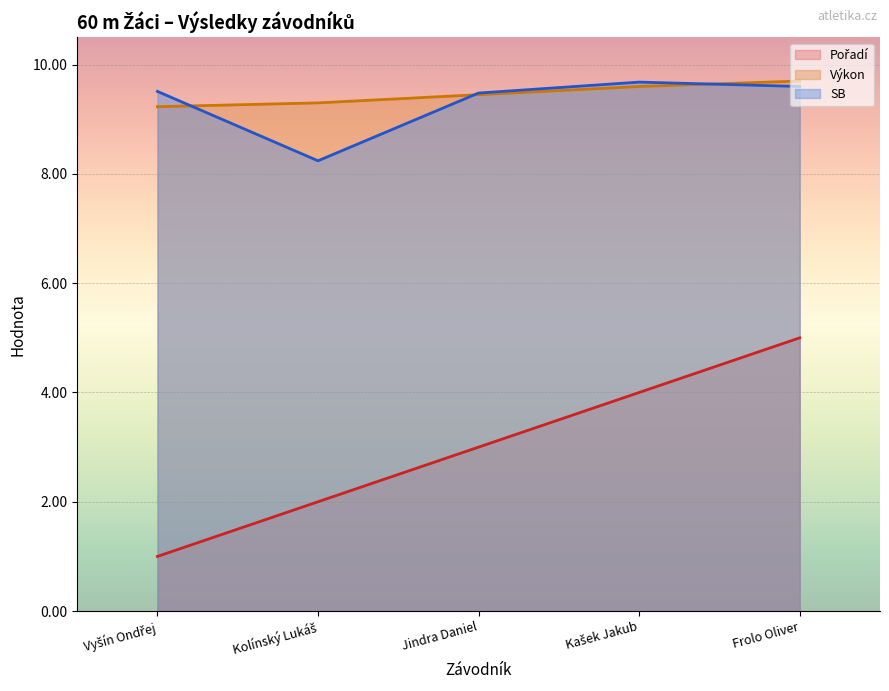

What is the label of the 4th point from the right?

Kolínský Lukáš